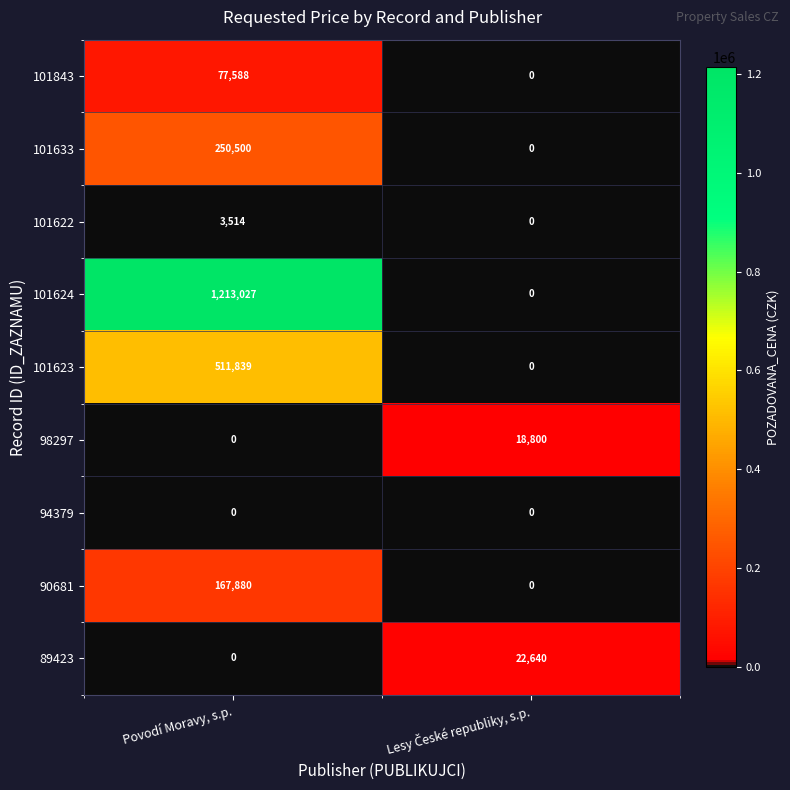

List the series in order of their peak value, lowest first.

94379, 101622, 98297, 89423, 101843, 90681, 101633, 101623, 101624